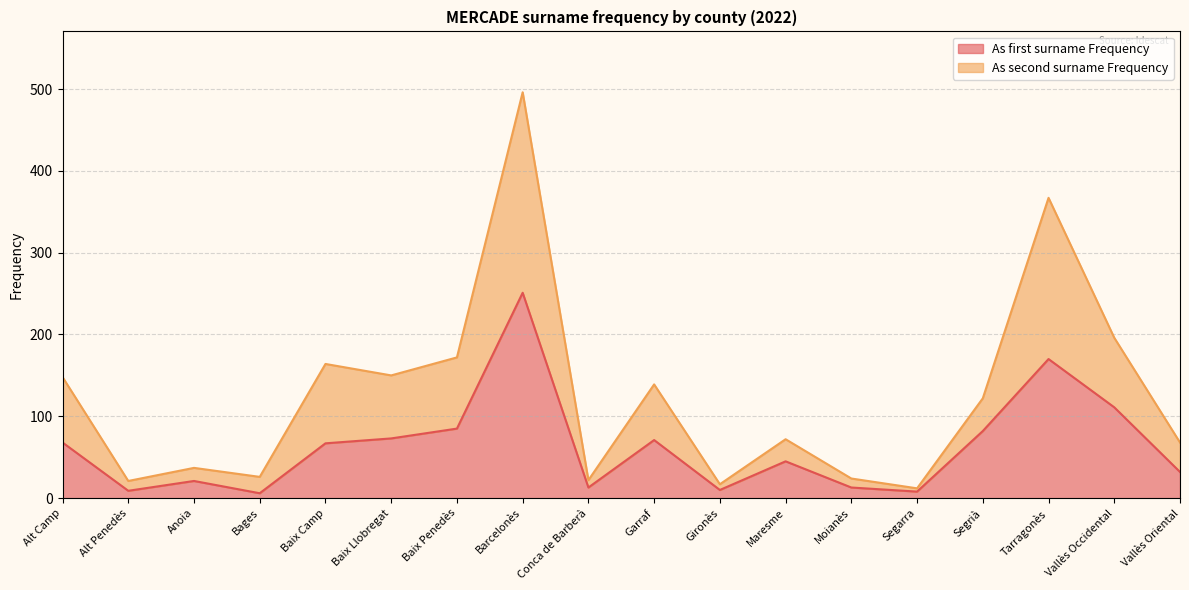

True or false: As first surname Frequency and As second surname Frequency cross at least once.

False